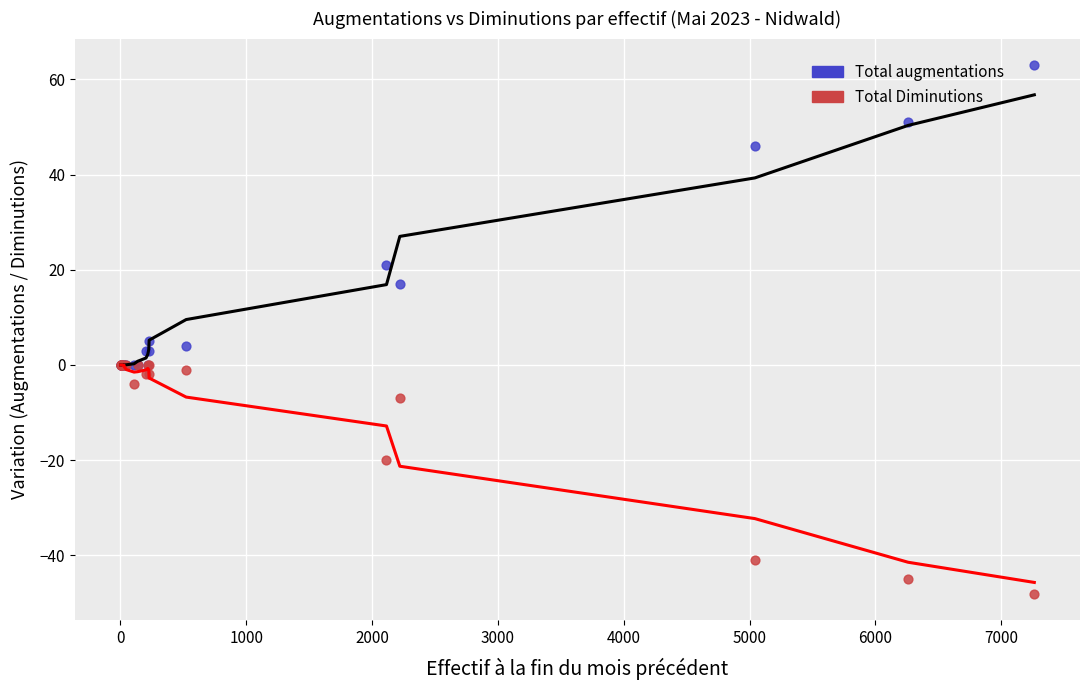

In the Total augmentations series, what Y value is closest to 31?

21